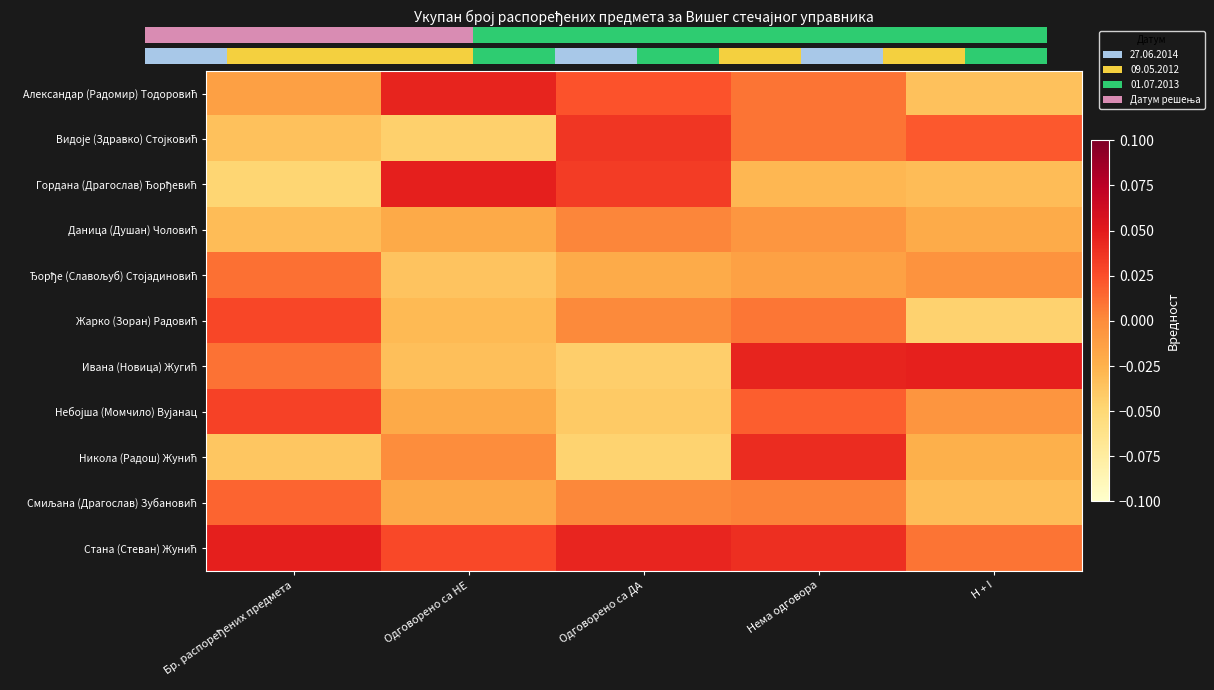

At which label is Небојша (Момчило) Вујанац closest to 0?

H + I